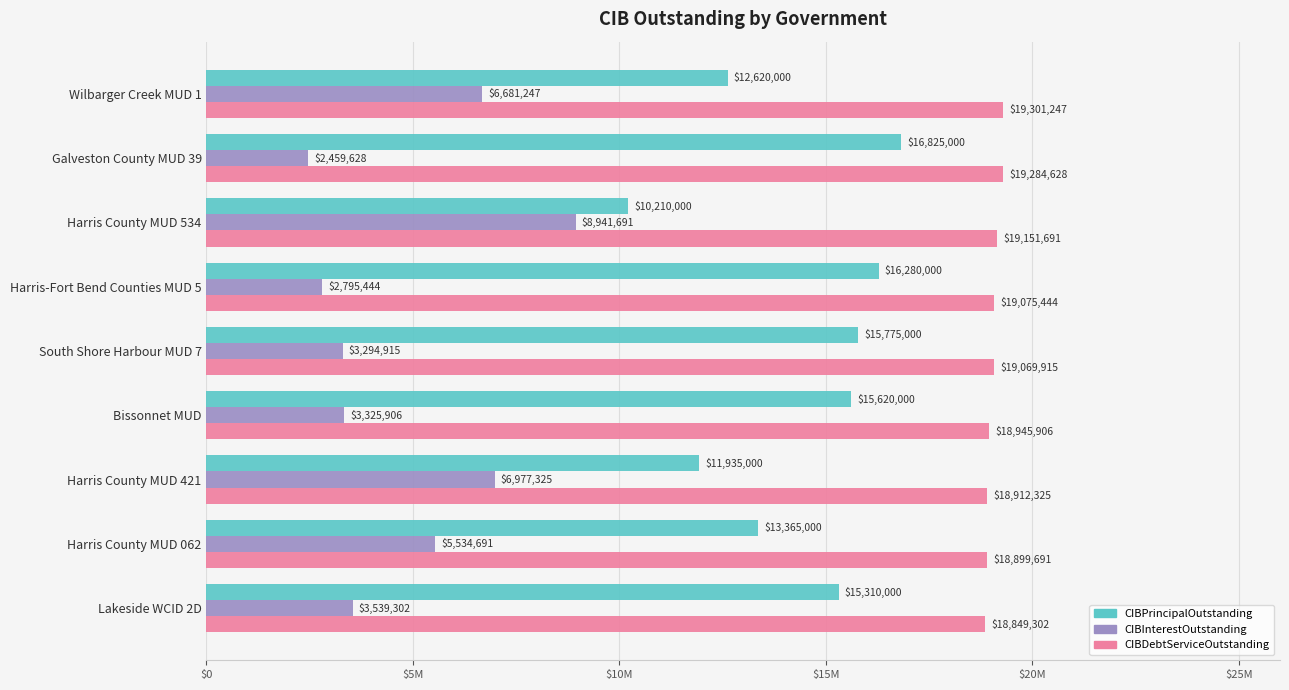

What are all the series names shown in the legend?

CIBPrincipalOutstanding, CIBInterestOutstanding, CIBDebtServiceOutstanding